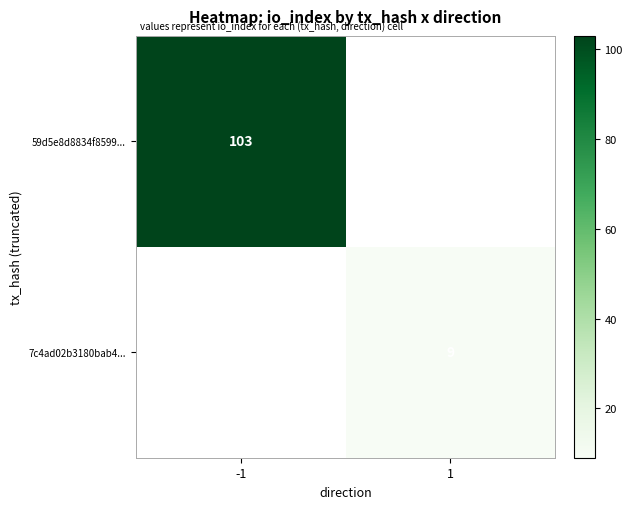

The value of 59d5e8d8834f8599... at -1 is 135. True or false?

False